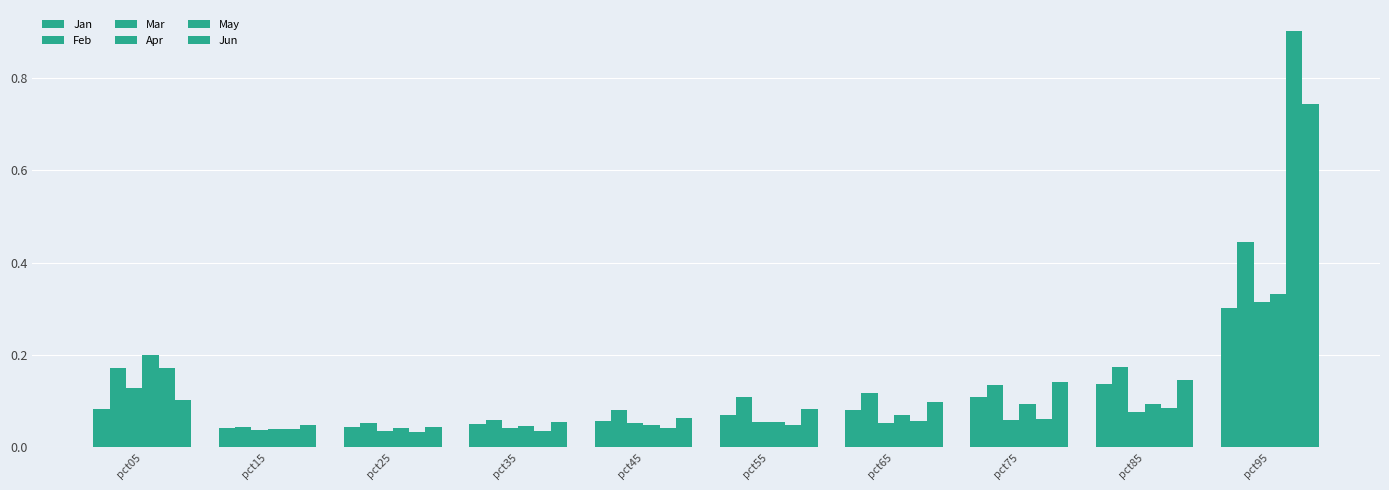

Reading left to right, what are all the values shown in this chart?

Jan: 0.1	0.0	0.0	0.1	0.1	0.1	0.1	0.1	0.1	0.3
Feb: 0.2	0.0	0.1	0.1	0.1	0.1	0.1	0.1	0.2	0.4
Mar: 0.1	0.0	0.0	0.0	0.1	0.1	0.1	0.1	0.1	0.3
Apr: 0.2	0.0	0.0	0.0	0.0	0.1	0.1	0.1	0.1	0.3
May: 0.2	0.0	0.0	0.0	0.0	0.0	0.1	0.1	0.1	0.9
Jun: 0.1	0.0	0.0	0.1	0.1	0.1	0.1	0.1	0.1	0.7